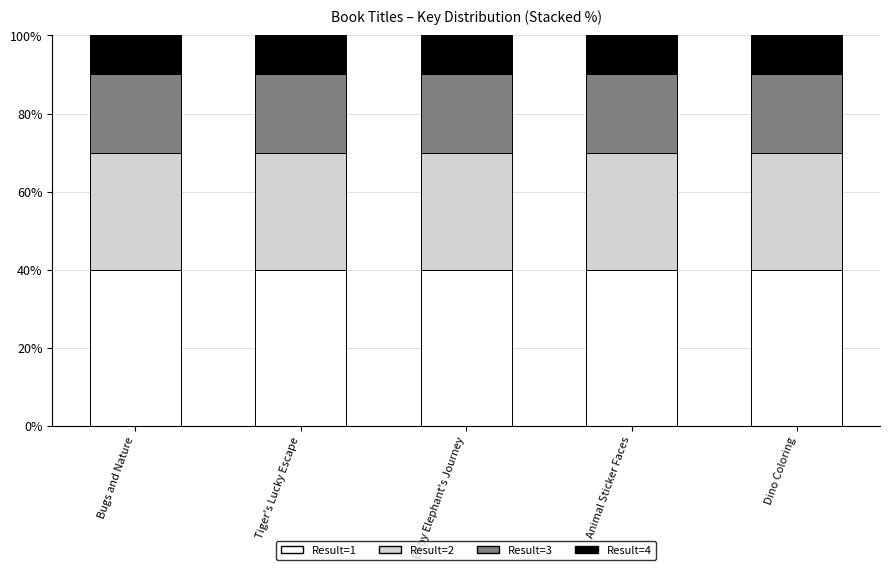

True or false: Result=1 has a value of 40.0 at Animal Sticker Faces.

True